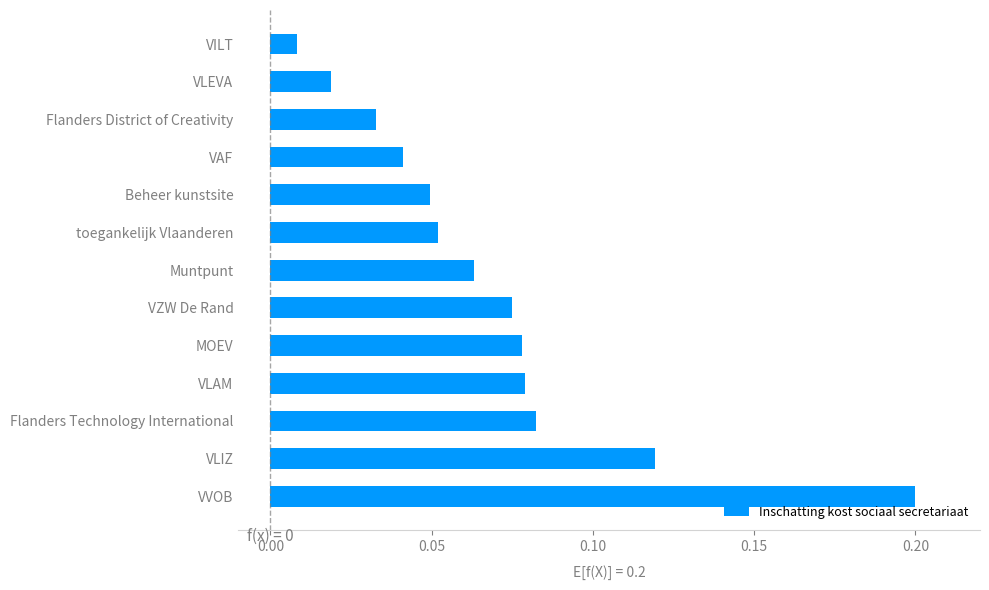

At which label is the value closest to 0?

VILT